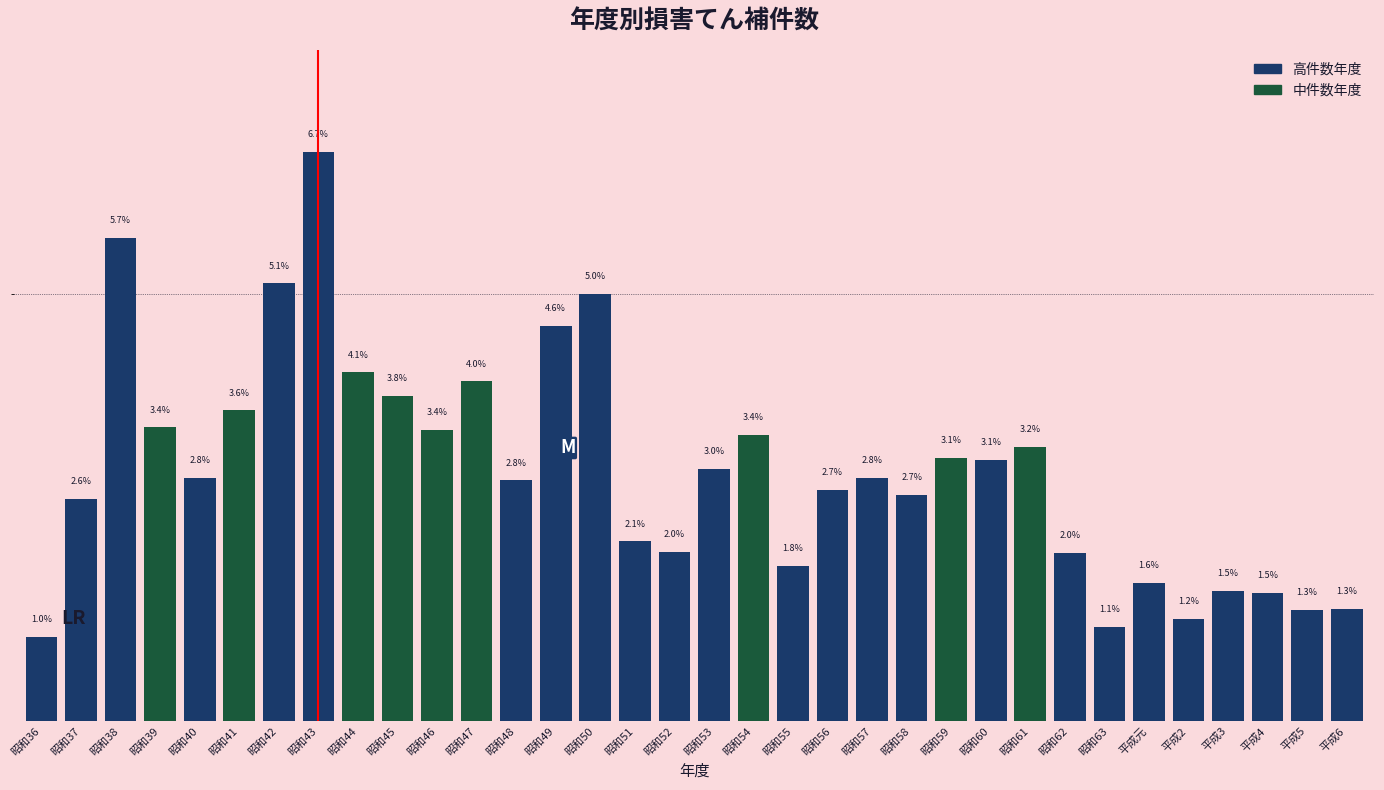

Which category has the highest value across all series?

昭和43